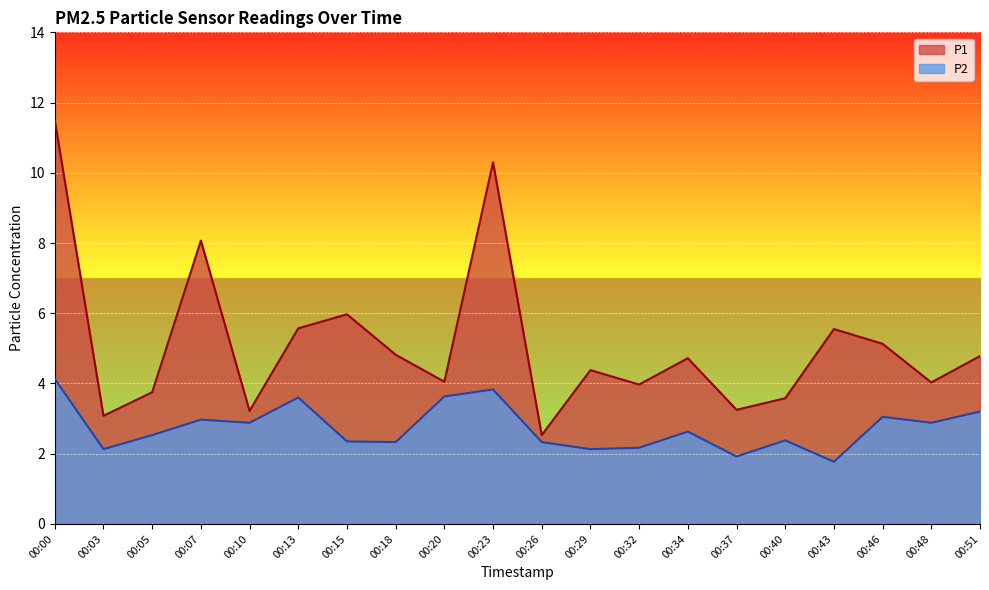

Reading right to left, transcribe all the data shown in this chart.

P1: 4.8	4.0	5.1	5.5	3.6	3.2	4.7	4.0	4.4	2.5	10.3	4.0	4.8	6.0	5.6	3.2	8.1	3.8	3.1	11.5
P2: 3.2	2.9	3.0	1.8	2.4	1.9	2.6	2.2	2.1	2.3	3.8	3.6	2.3	2.4	3.6	2.9	3.0	2.5	2.1	4.1